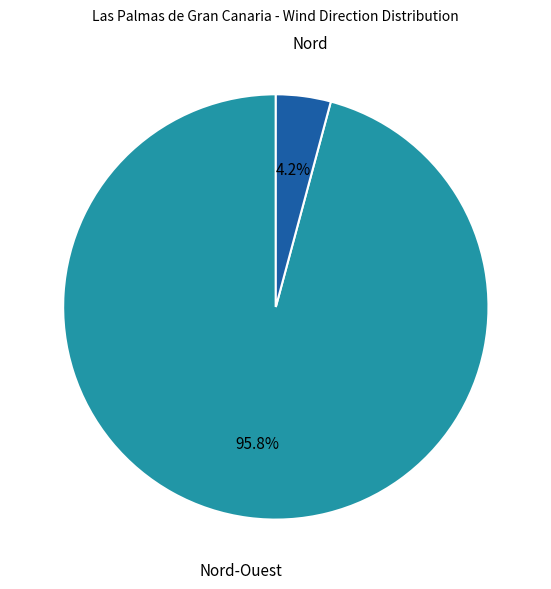

Combined, do Nord and Nord-Ouest account for over 50%?

Yes